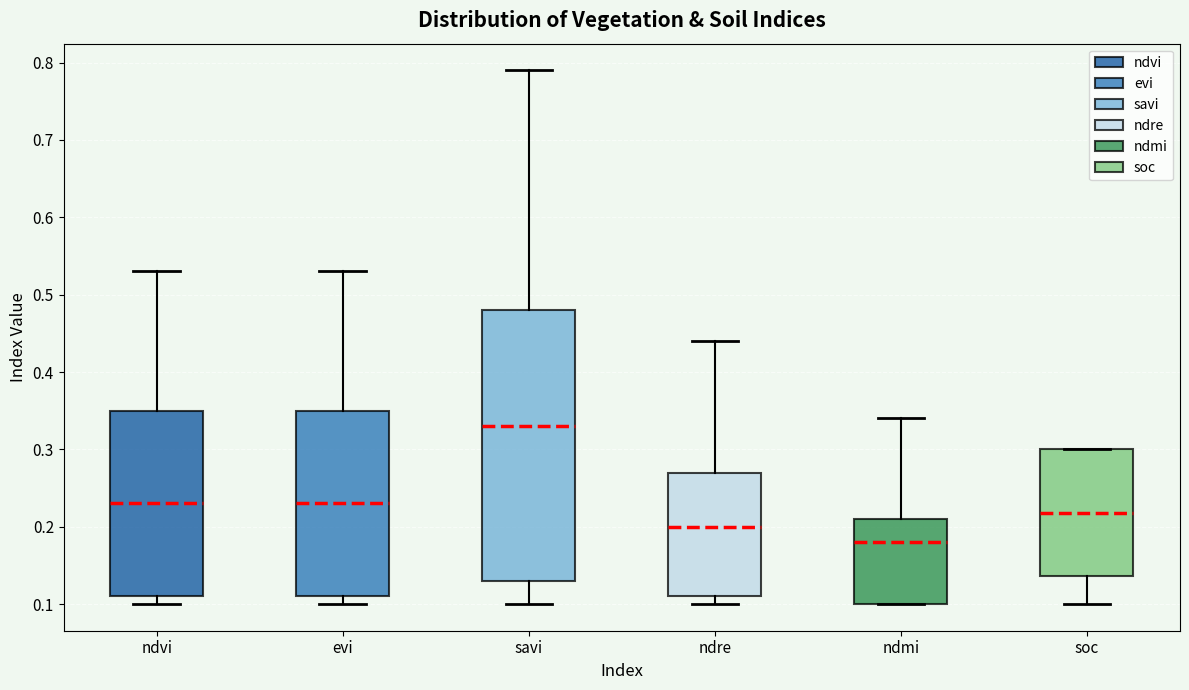

Where is the lower edge of the box for savi on the y-axis? The values are not printed on the chart, so give them approximately, as read against the axis.

0.13